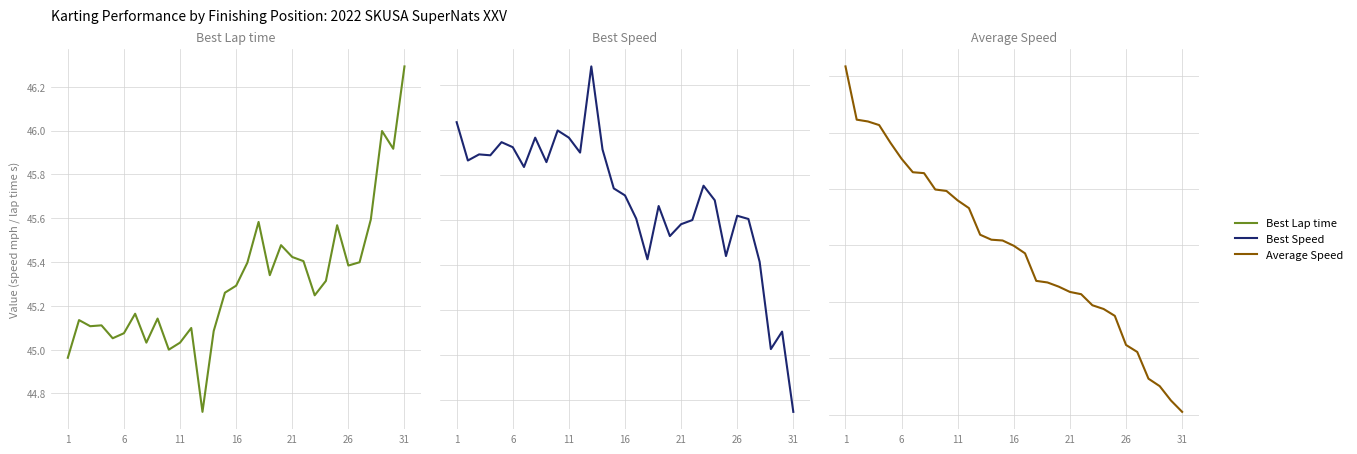

Does the chart have visible grid lines?

Yes